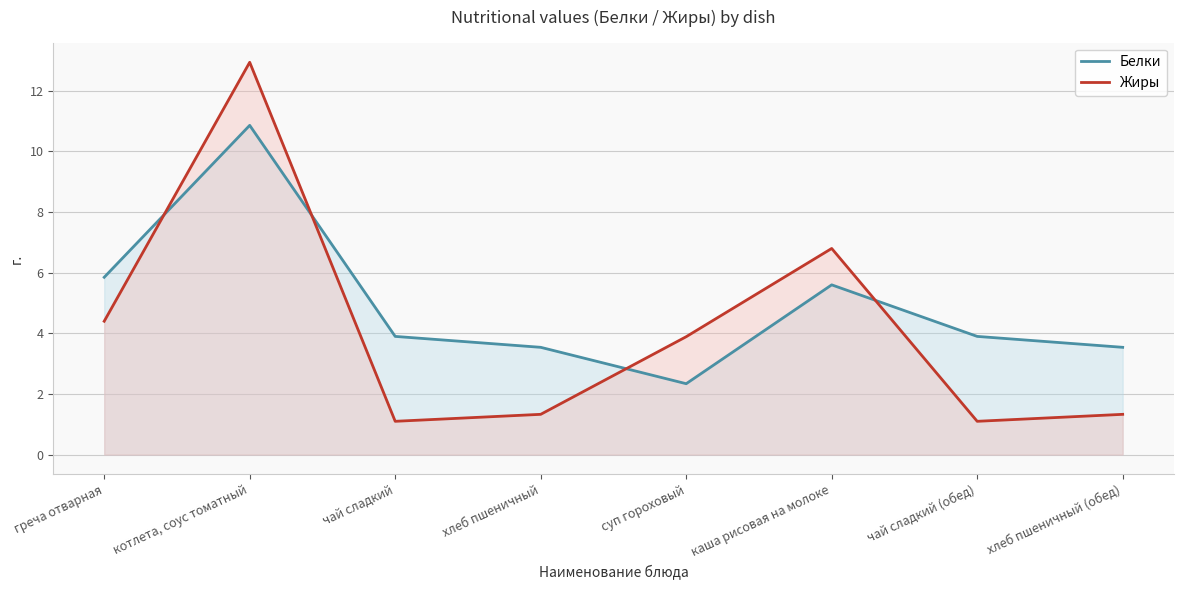

What position from the right is чай сладкий?

6